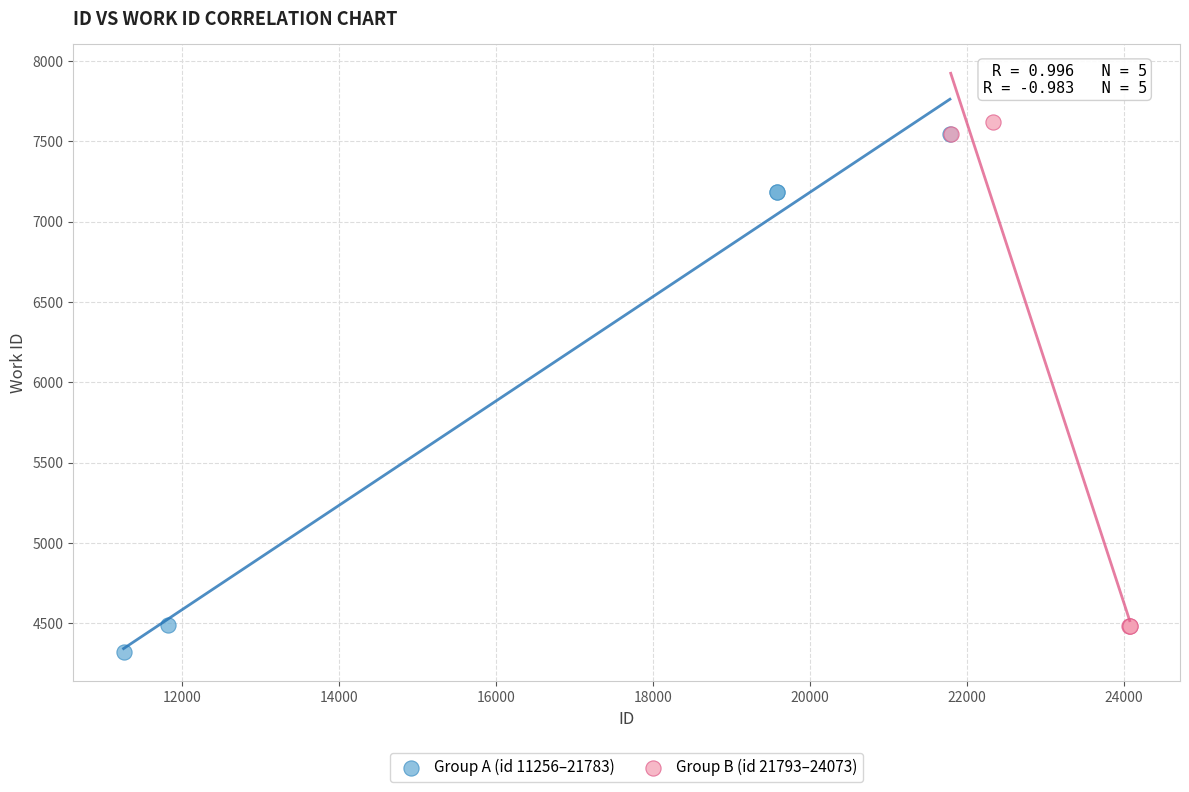

What are all the series names shown in the legend?

Group A (id 11256–21783), Group B (id 21793–24073)